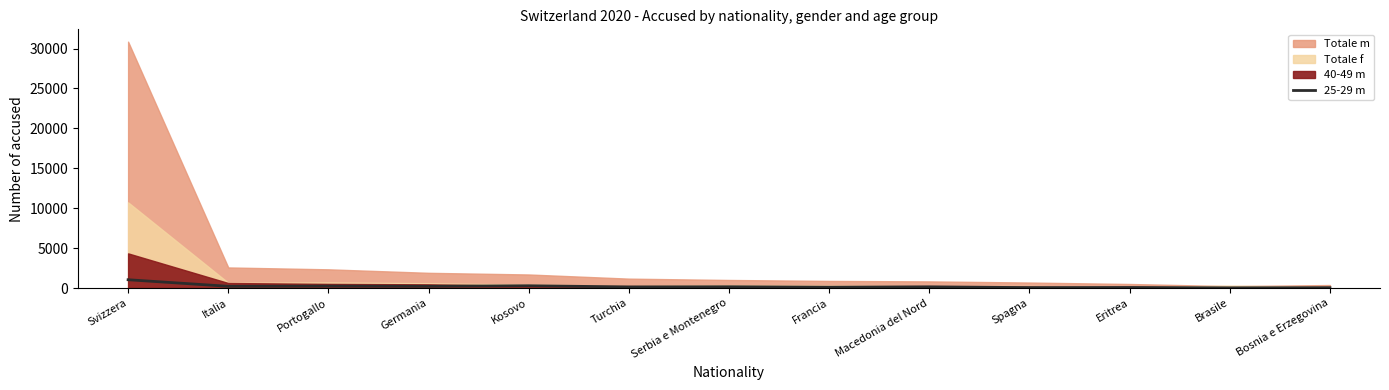

Where is the data nearest to the value 535?

Kosovo